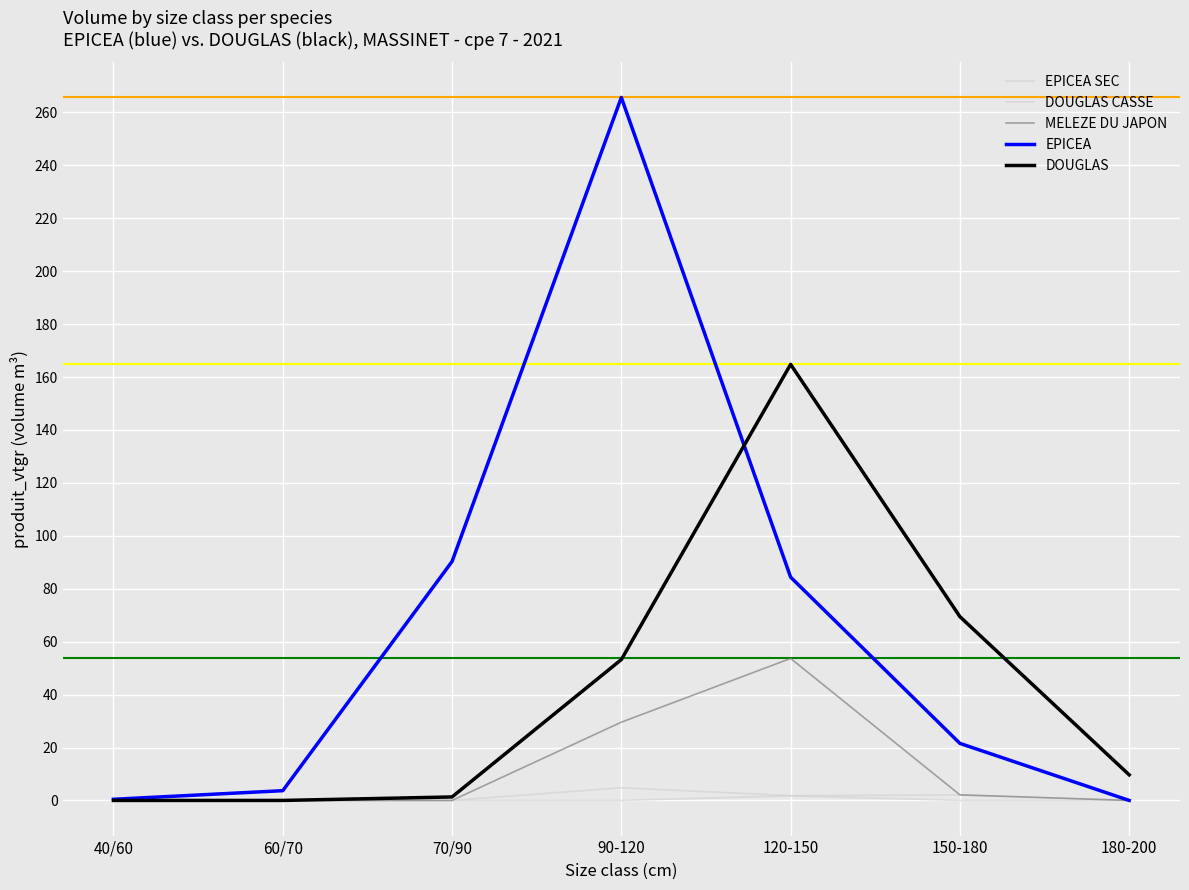

How many lines are shown in the chart?

5